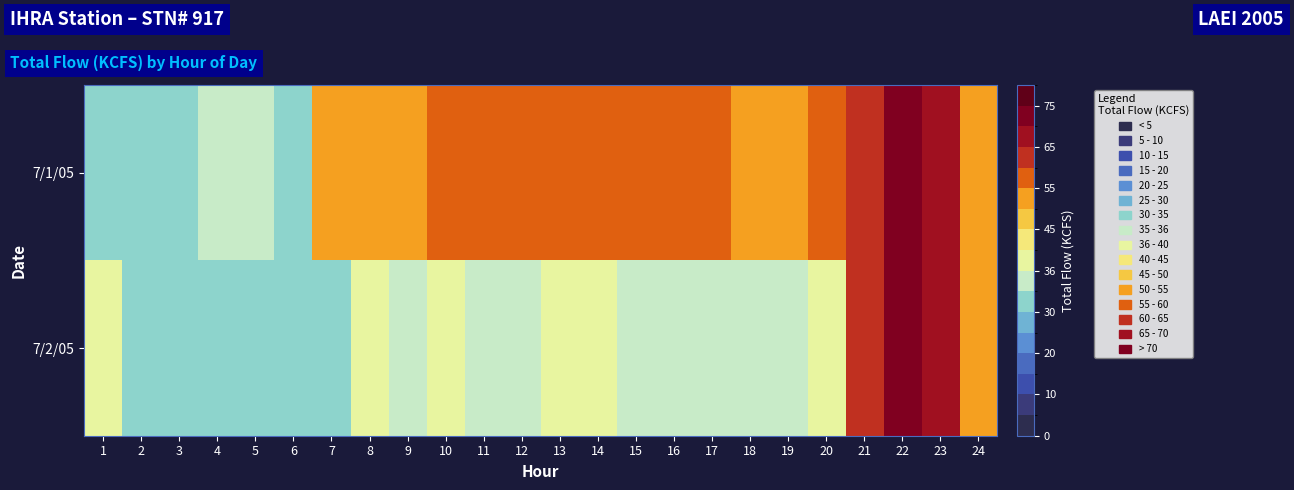

Reading right to left, list all the values displayed in this chart.

7/1/05: 24=52.2	23=66.4	22=73.6	21=64.8	20=56.1	19=54.4	18=54.5	17=58.0	16=56.4	15=56.6	14=56.5	13=58.0	12=56.1	11=58.2	10=56.4	9=54.7	8=54.8	7=53.8	6=34.2	5=35.2	4=35.1	3=33.7	2=33.6	1=34.7
7/2/05: 24=52.2	23=66.4	22=73.6	21=64.8	20=36.4	19=35.0	18=35.0	17=35.0	16=35.0	15=35.0	14=36.5	13=36.4	12=35.0	11=35.0	10=36.5	9=35.0	8=36.5	7=34.9	6=34.1	5=33.8	4=33.8	3=33.8	2=33.9	1=36.9